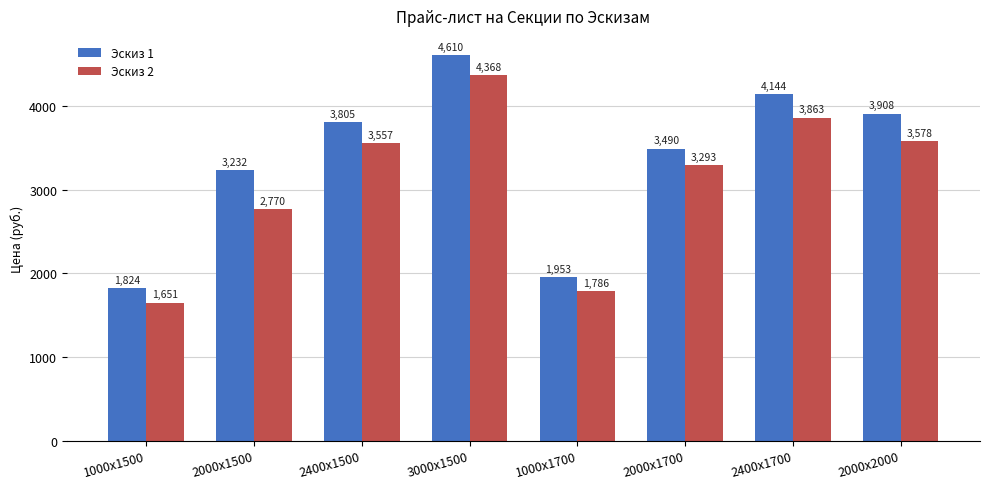

What is the spread (max minus min) of values at 2000х1700?

197.6